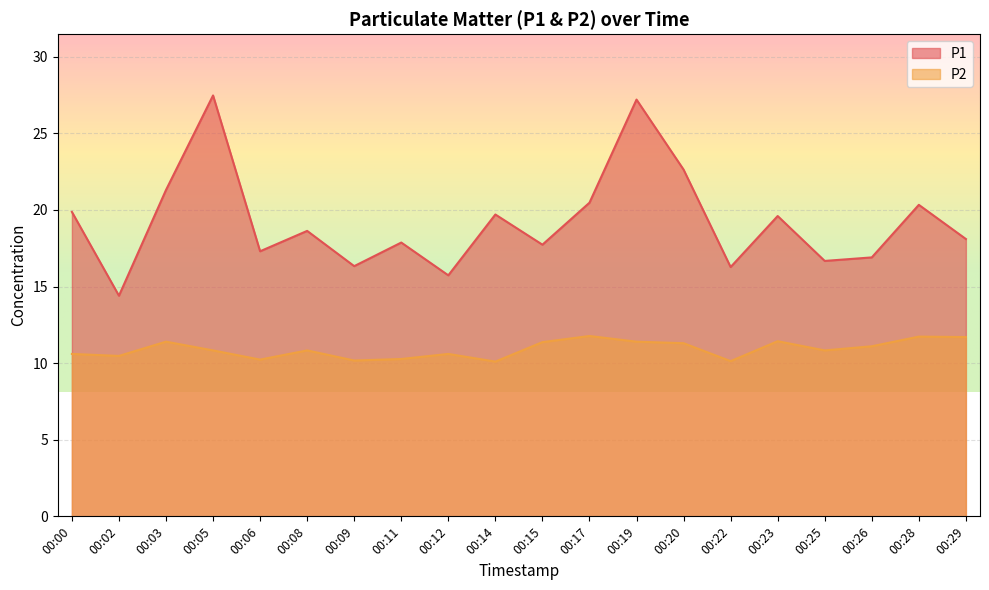

Rank the series by their maximum value, from lowest to highest.

P2, P1